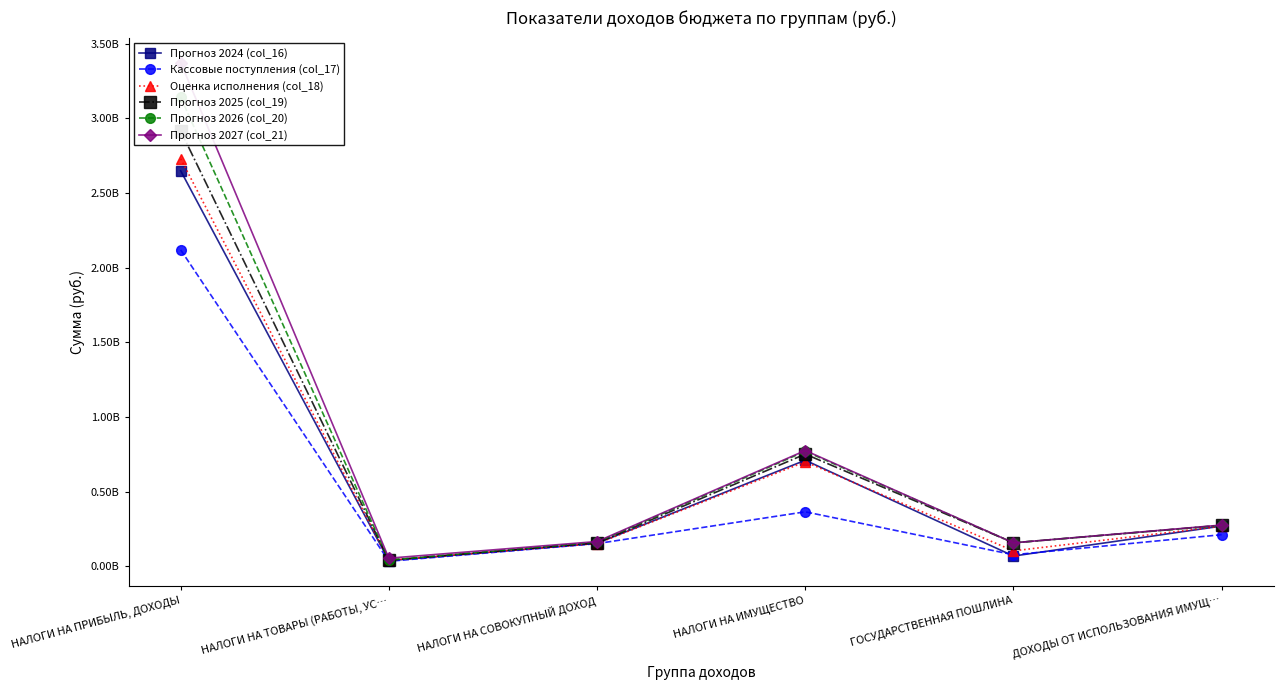

At which category does the chart reach its minimum across all series?

НАЛОГИ НА ТОВАРЫ (РАБОТЫ, УС…